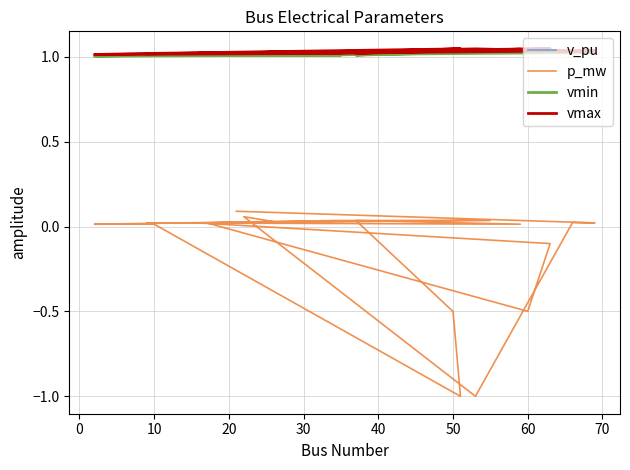

What is the value of the vmin point at the 7th from the left?

1.0